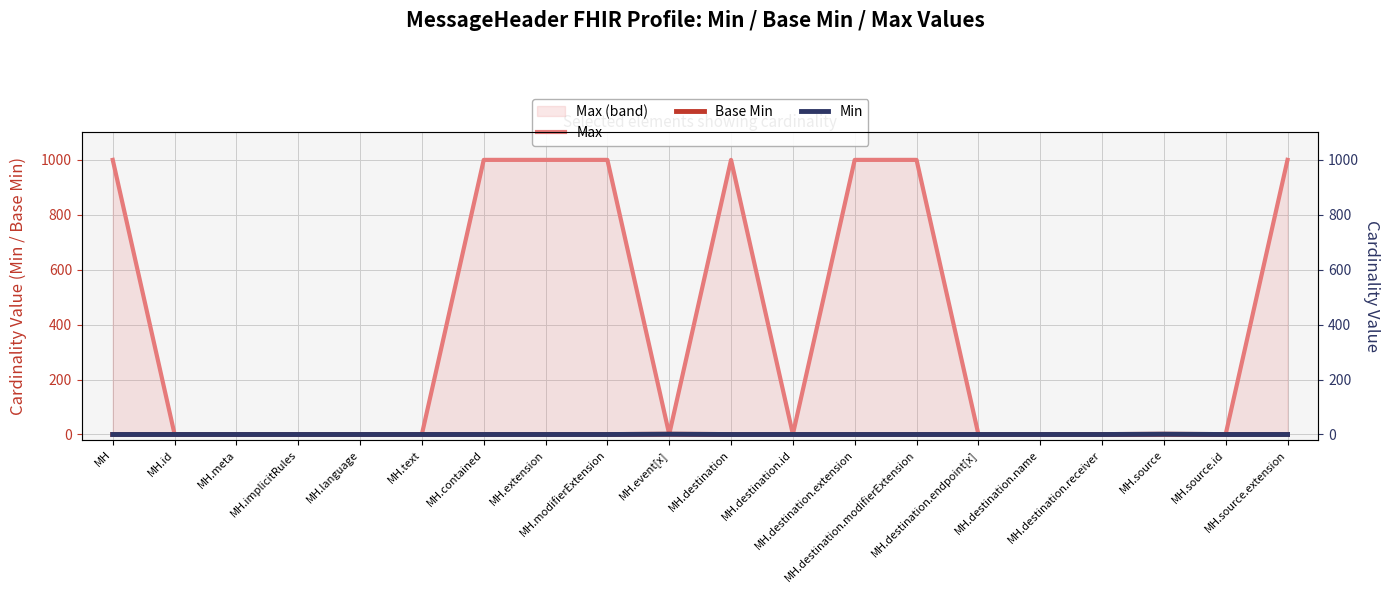

Where is the first local maximum for Base Min?

MH.event[x]